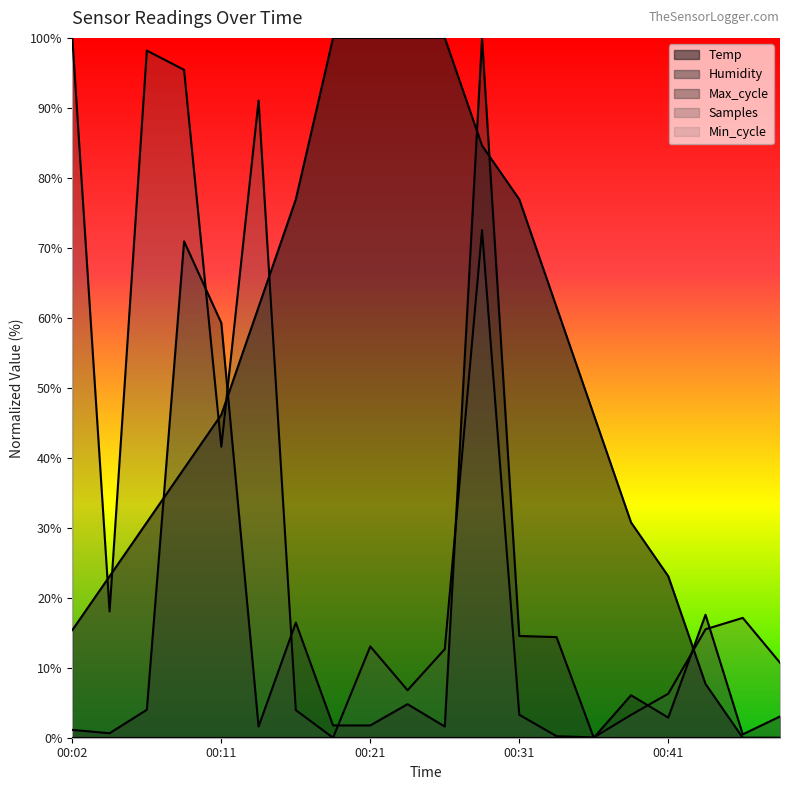

What is the average value of the Max_cycle series?

16.1